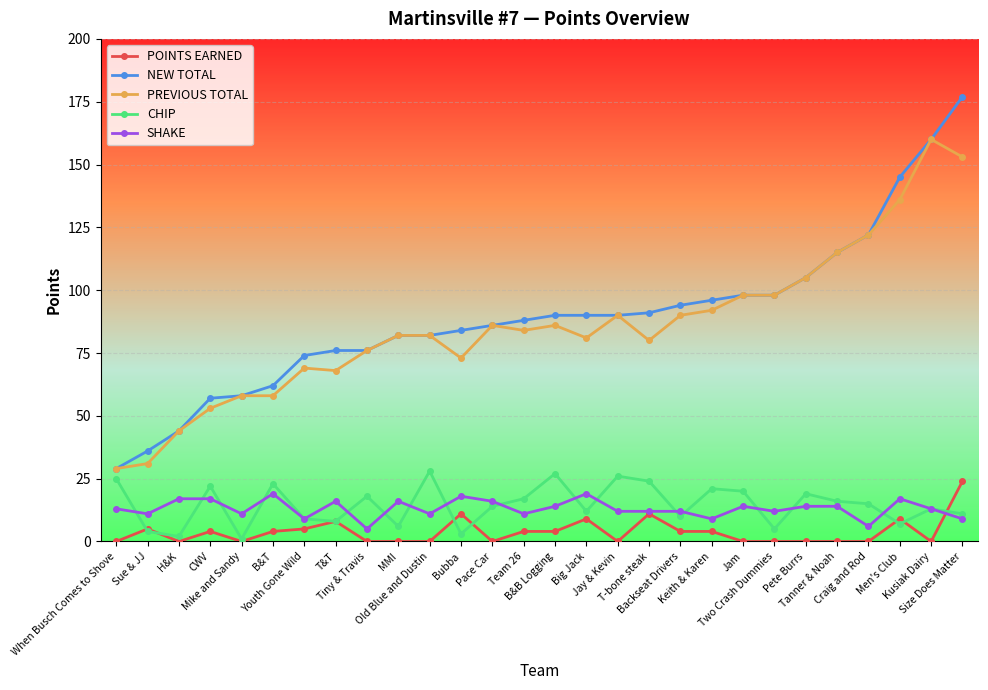

Is the value of SHAKE at T-bone steak greater than the value of CHIP at Tanner & Noah?

No